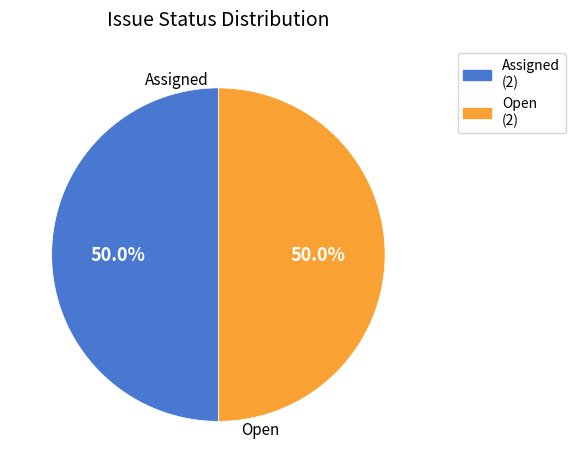

Approximately how many times larger is the value at Assigned compared to Open?

1.0